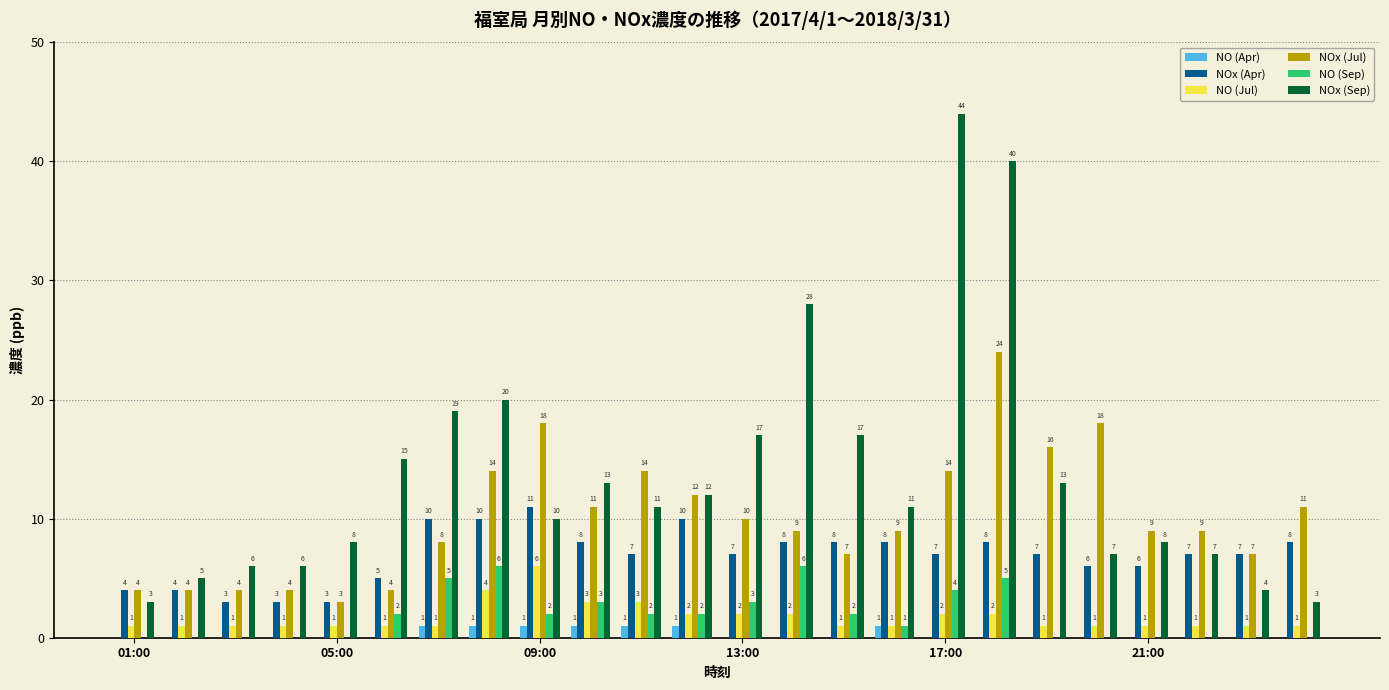

How many groups of bars are there?

24